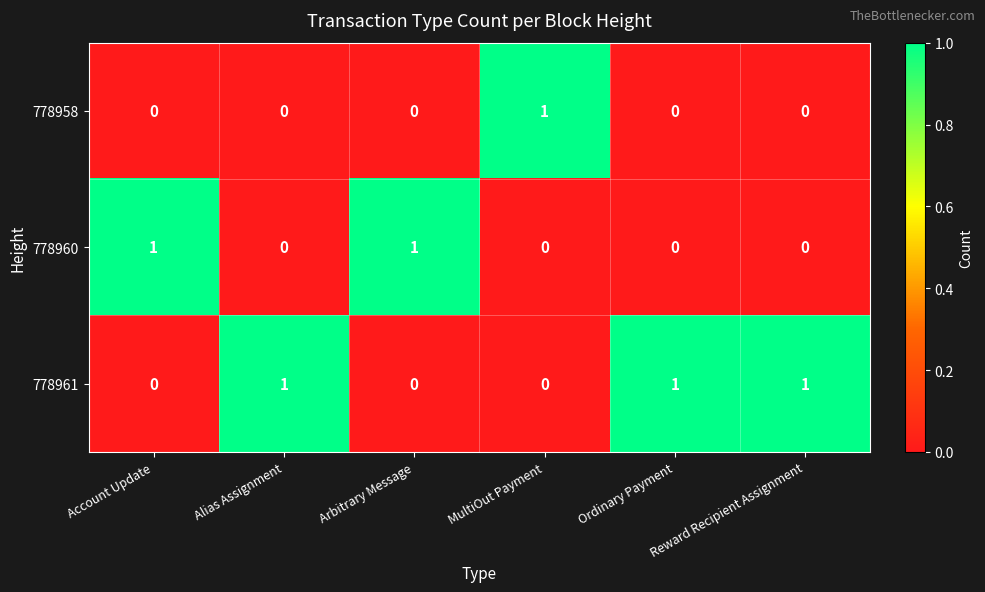

True or false: 778958 has a value of 0 at Account Update.

True